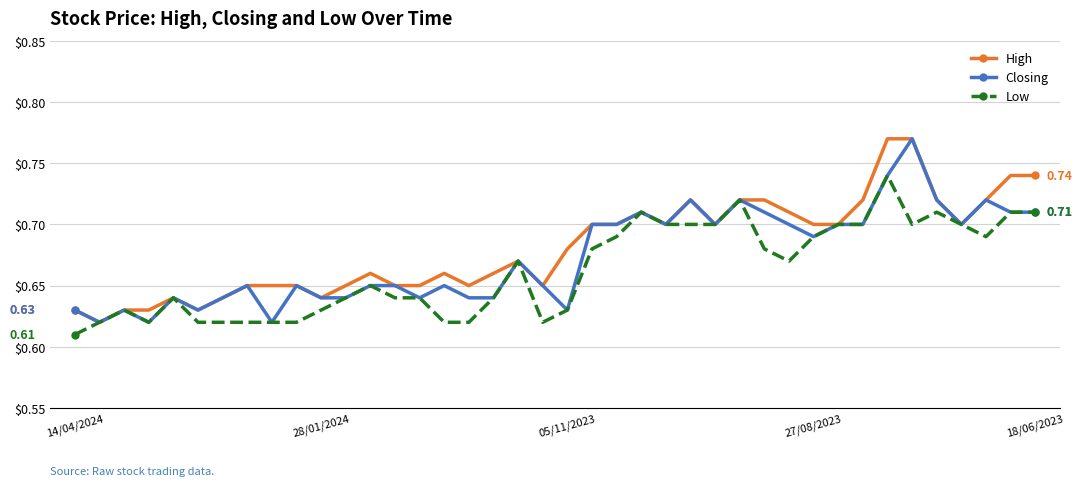

At how many categories does at least one series exceed 0?

40